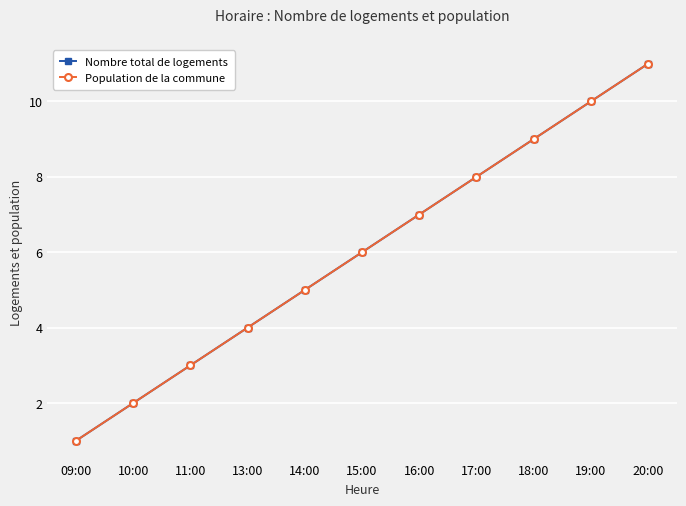

At how many categories does at least one series exceed 1?

10